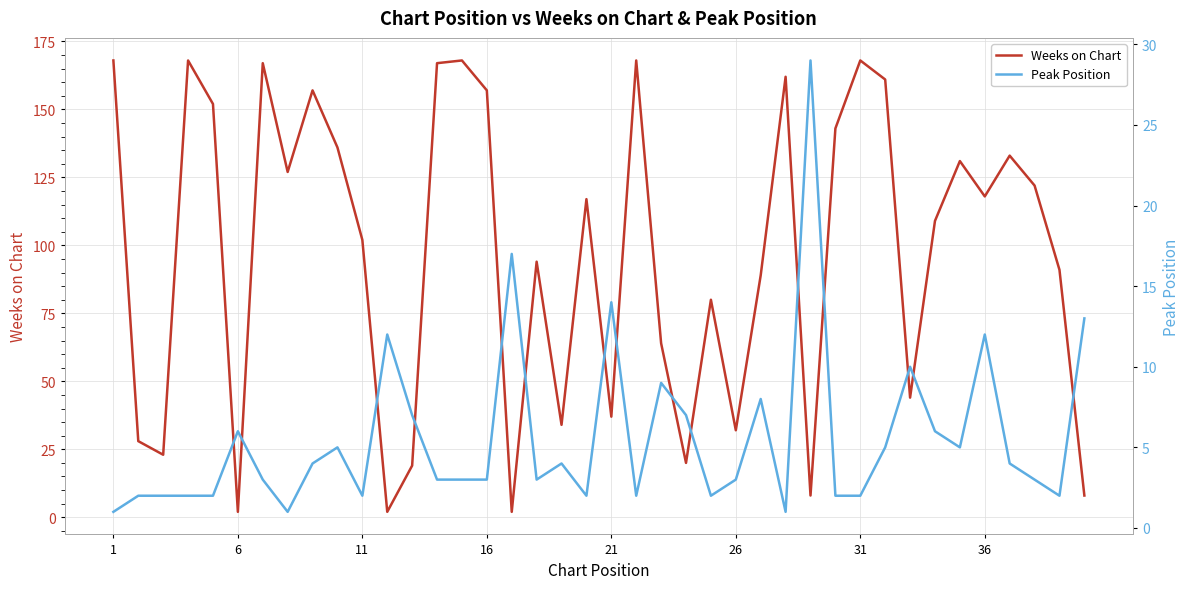

What is the highest value of the Weeks on Chart series?

168